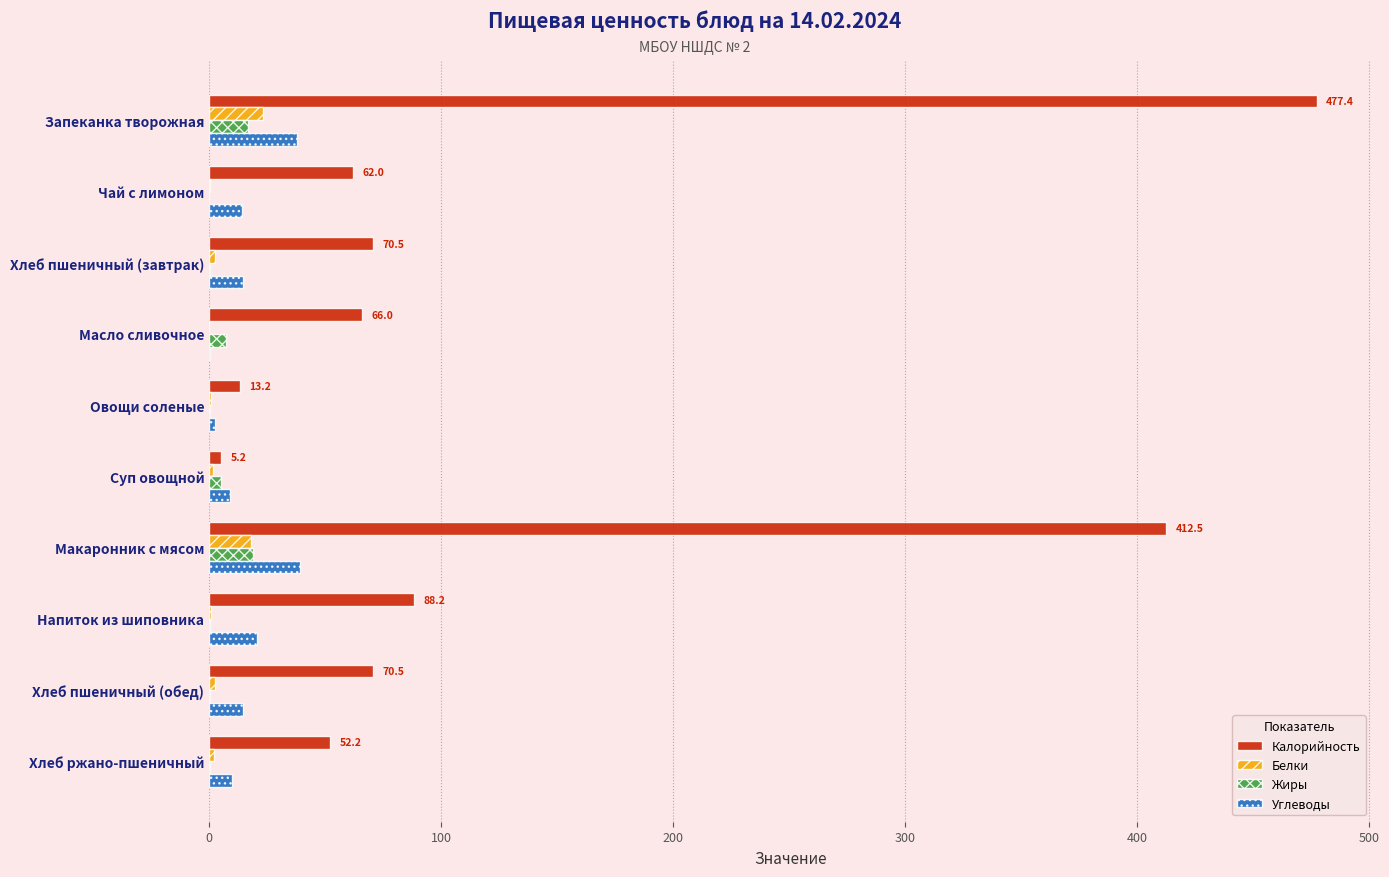

Which series has the largest range (max minus min)?

Калорийность